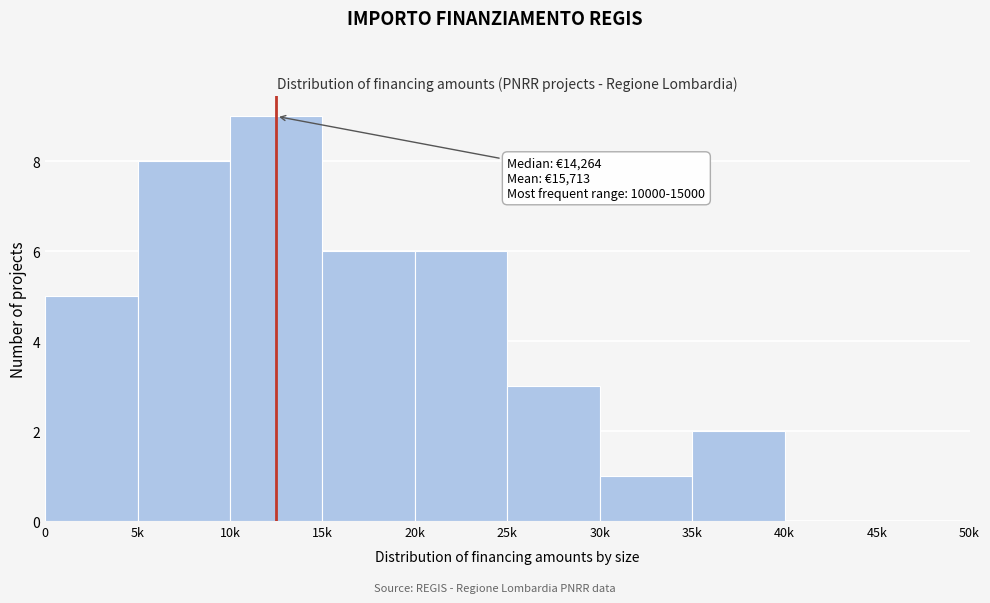

Reading right to left, extract all data points from this chart.

45k=0	40k=0	35k=2	30k=1	25k=3	20k=6	15k=6	10k=9	5k=8	0=5